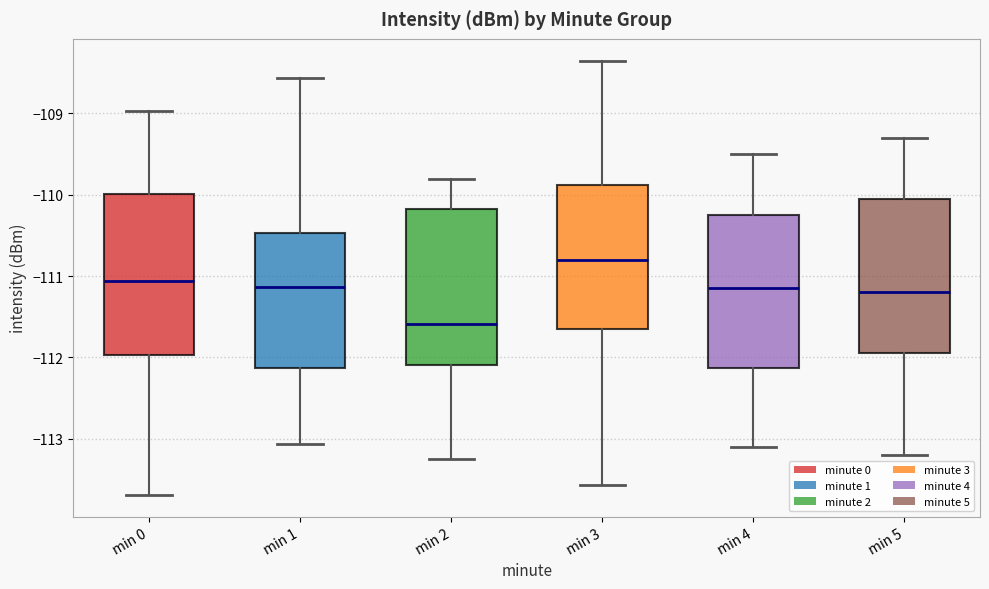

Reading left to right, read every box against the y-axis: the position of its median line, the range the box covers, and the ends of its whiskers. The values are not printed on the chart, so give them approximately, as read against the axis.

min 0: median -111.1, box -112.0 to -110.0, whiskers -113.7 to -109.0
min 1: median -111.1, box -112.1 to -110.5, whiskers -113.1 to -108.6
min 2: median -111.6, box -112.1 to -110.2, whiskers -113.2 to -109.8
min 3: median -110.8, box -111.6 to -109.9, whiskers -113.6 to -108.3
min 4: median -111.1, box -112.1 to -110.2, whiskers -113.1 to -109.5
min 5: median -111.2, box -111.9 to -110.0, whiskers -113.2 to -109.3